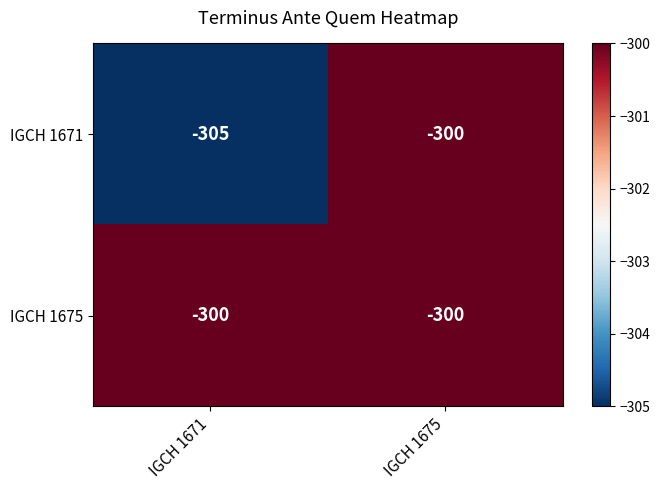

Which category has the highest value in the IGCH 1671 series?

IGCH 1675